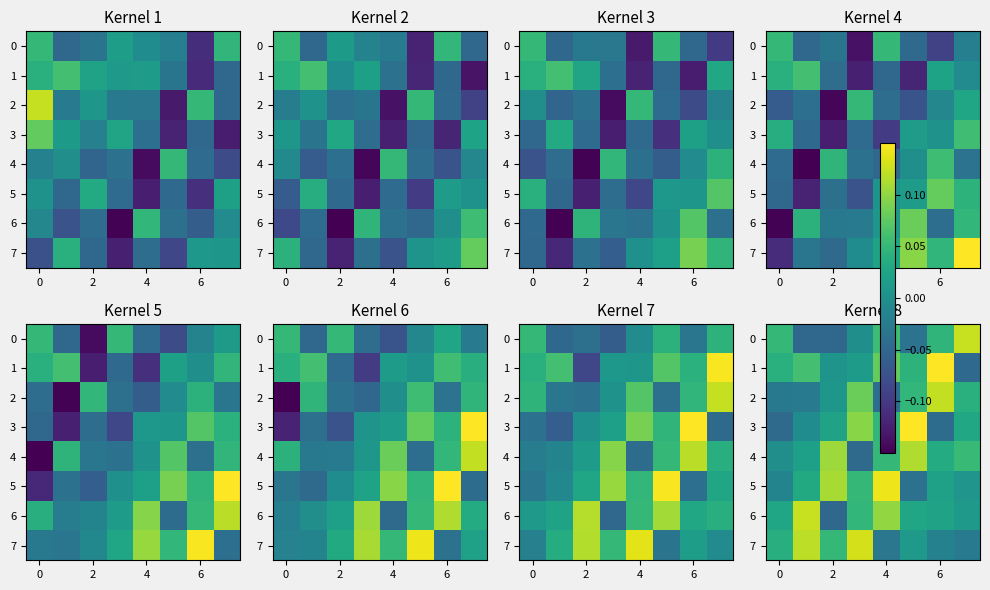

How many series are shown in this chart?

8